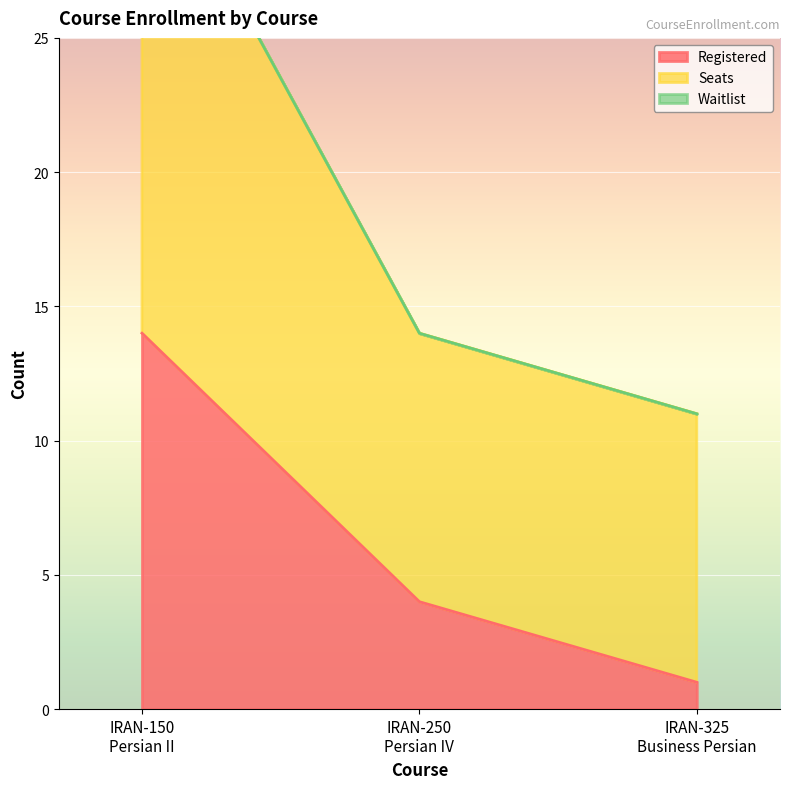

What is the difference between the maximum and second lowest values in the Registered series?

10